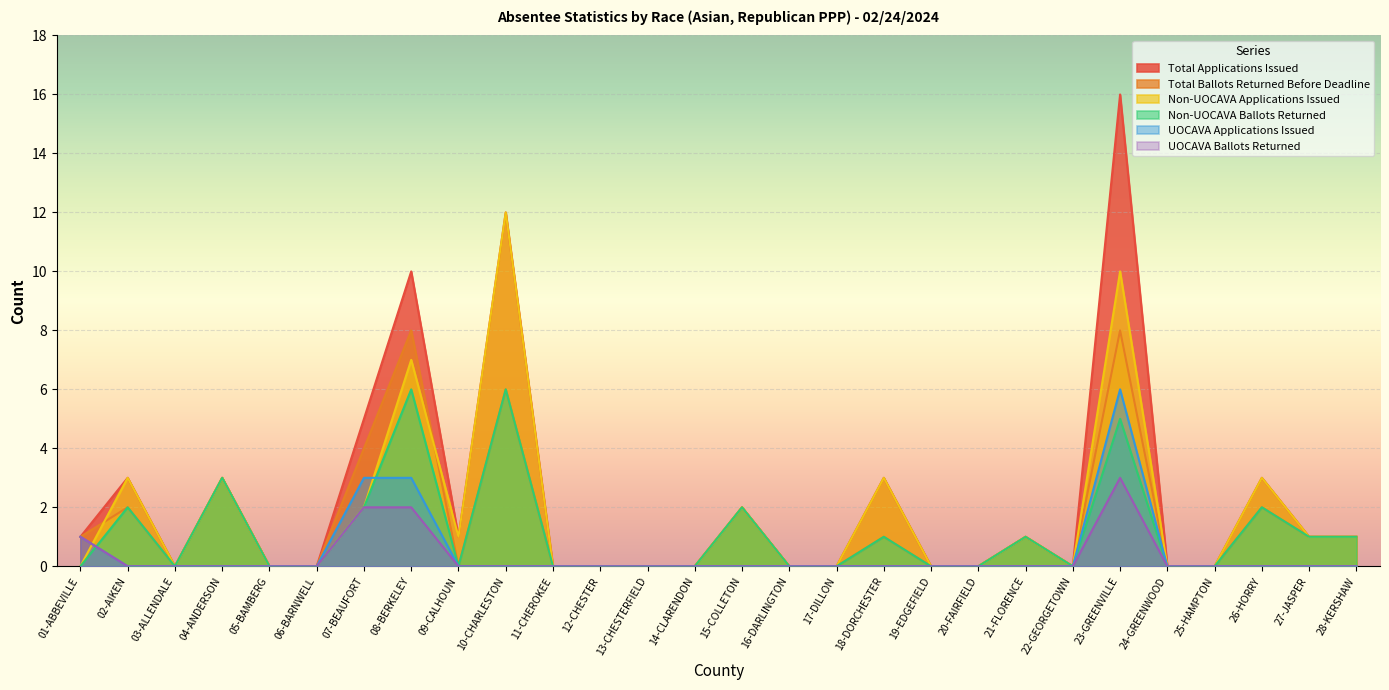

What are all the series names shown in the legend?

Total Applications Issued, Total Ballots Returned Before Deadline, Non-UOCAVA Applications Issued, Non-UOCAVA Ballots Returned, UOCAVA Applications Issued, UOCAVA Ballots Returned